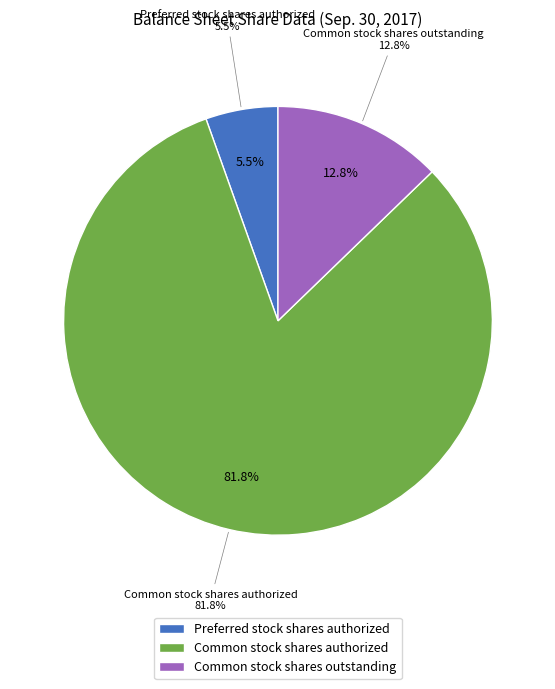

How many slices are in this pie chart?

3